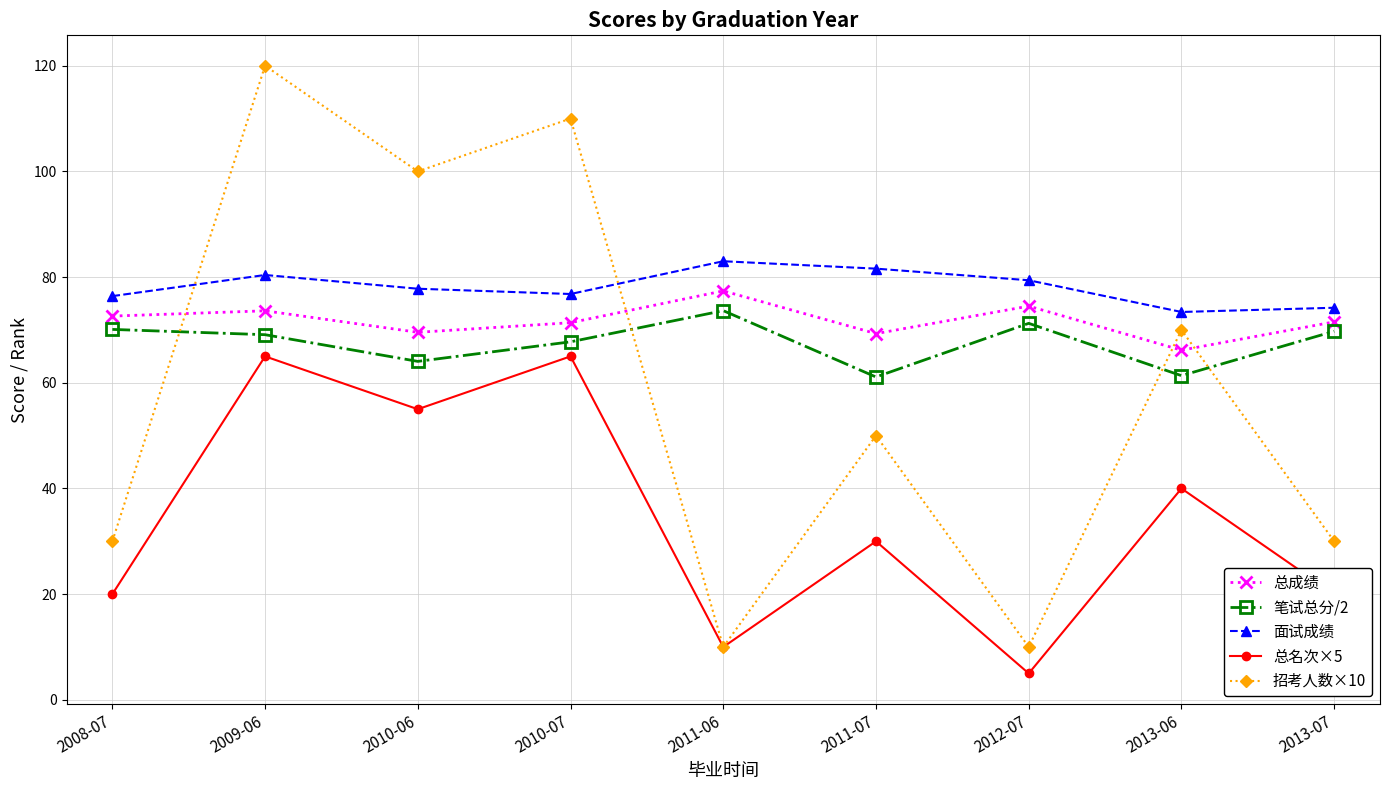

How many intersections are there between 招考人数×10 and 面试成绩?

2